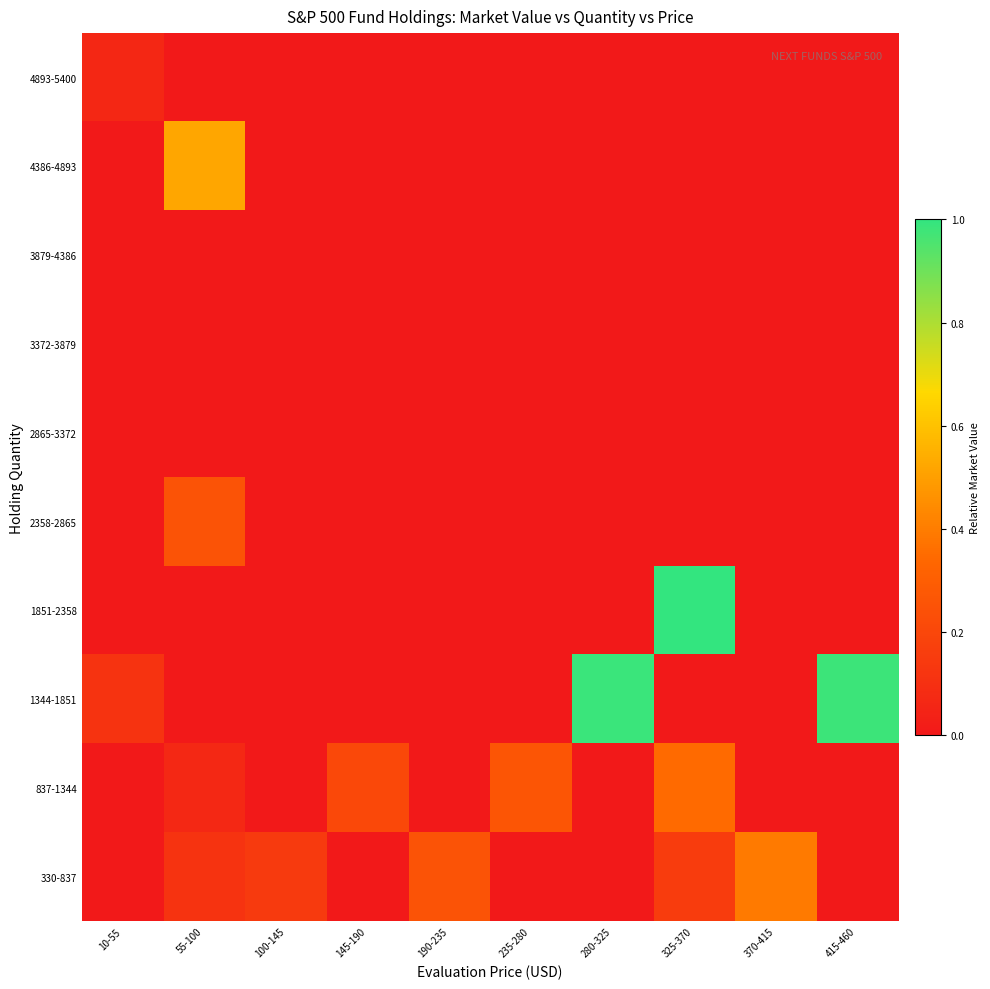

Which has a higher value, 145-190 or 10-55?

145-190